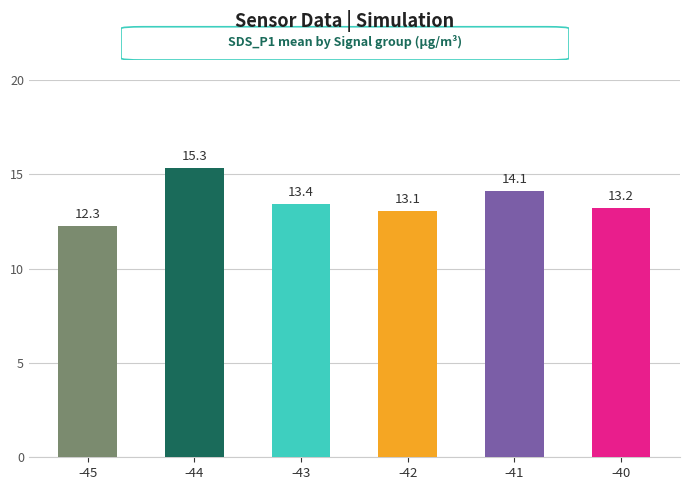

What is the change in value from -44 to -41?

-1.2